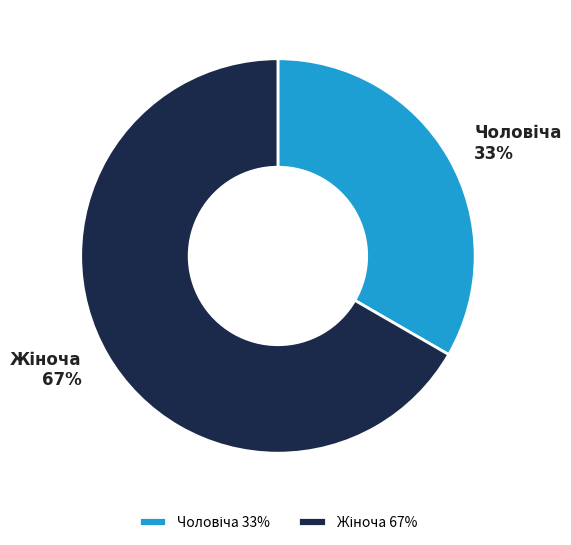

Is there a majority slice in this chart?

Yes